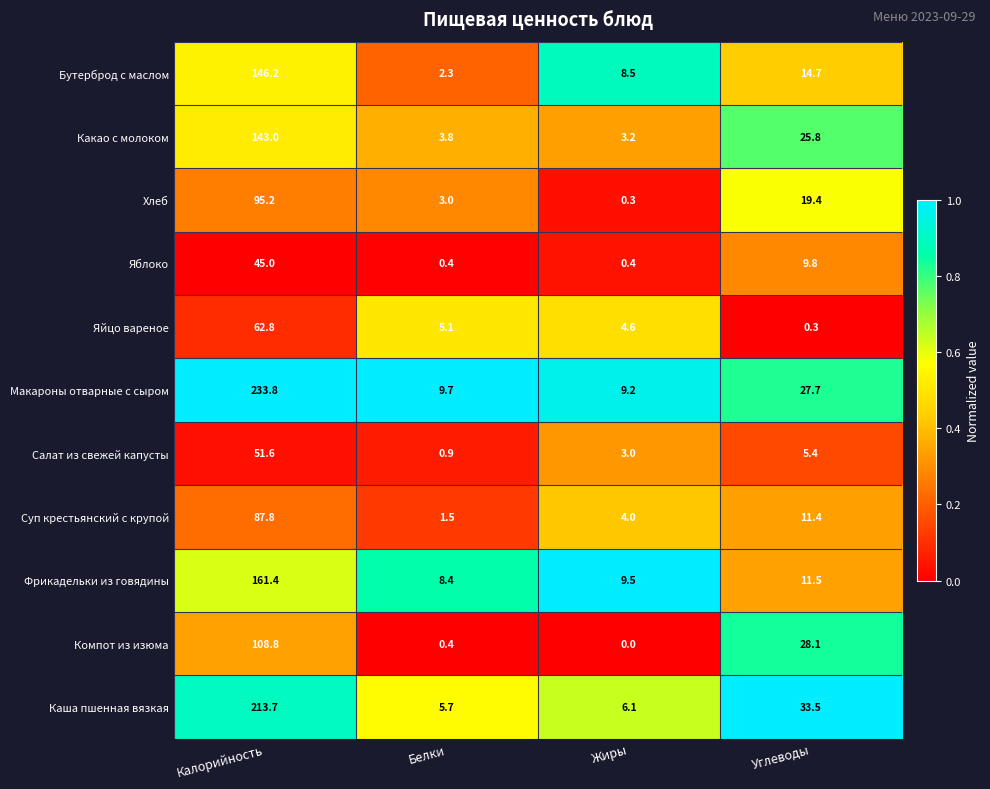

The value of Фрикадельки из говядины at Белки is 8.4. True or false?

True